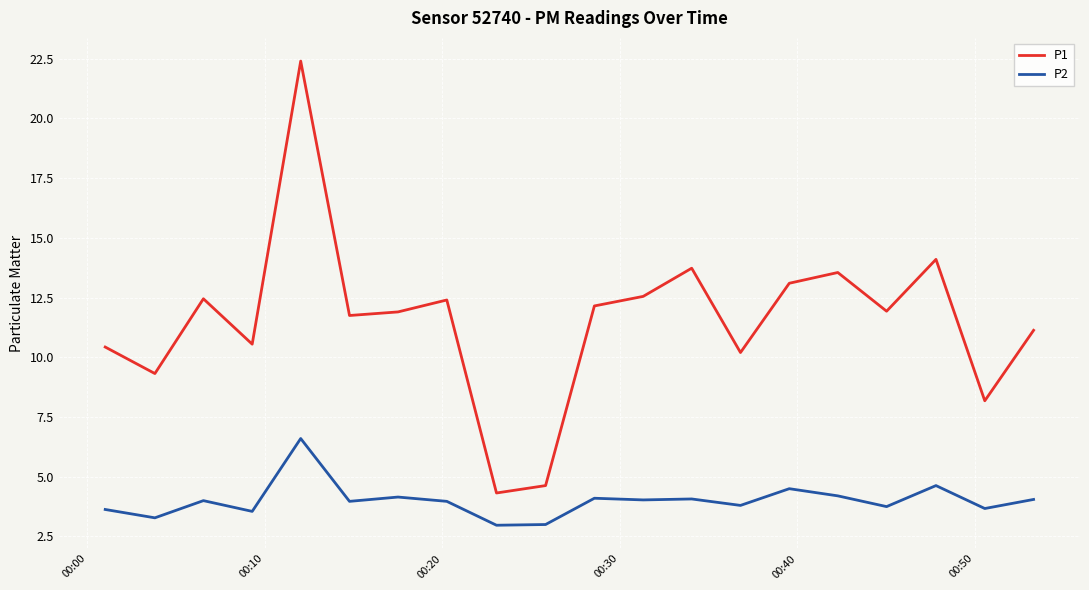

What is the lowest value of the P2 series?

3.0